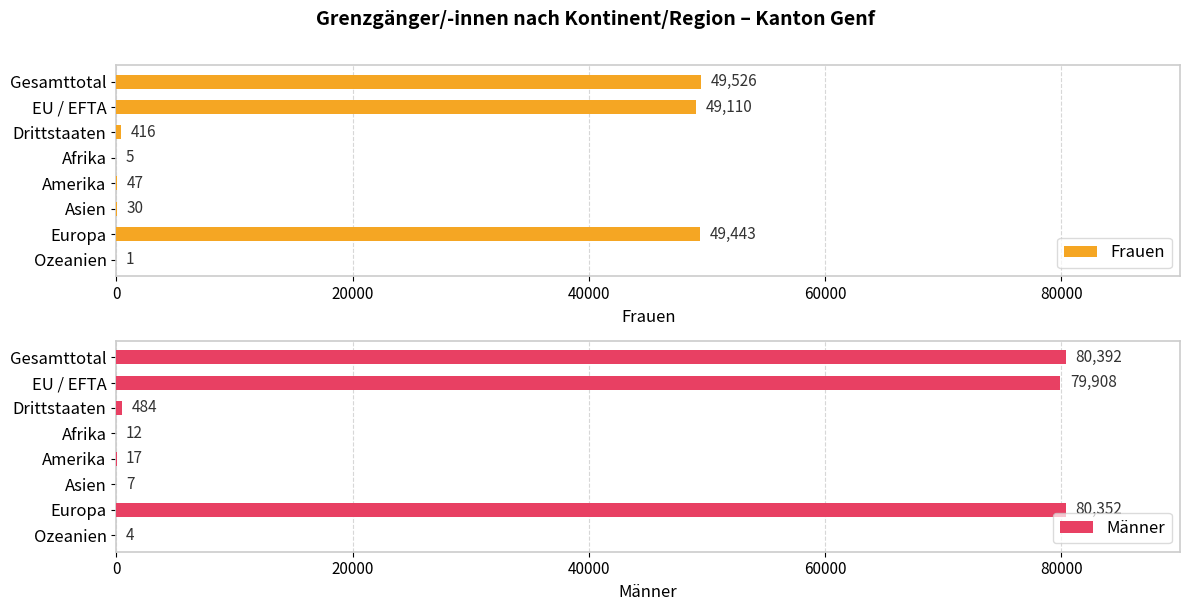

True or false: Männer has a value of 7 at Asien.

True